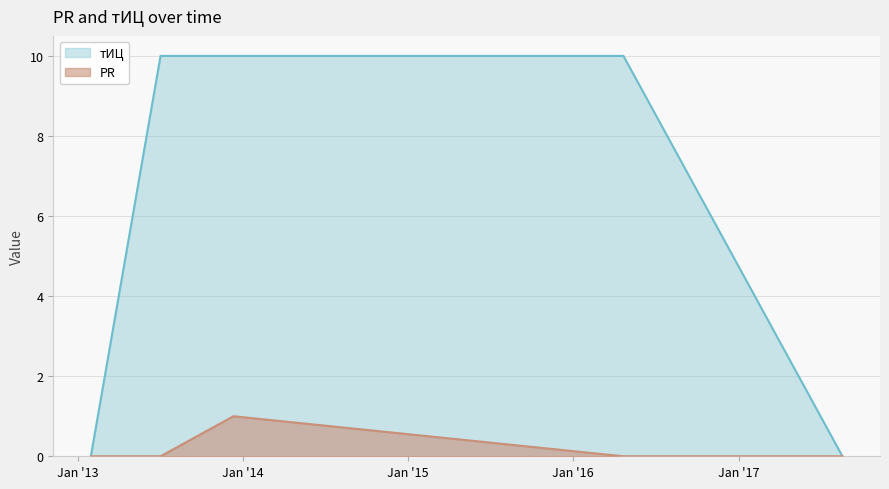

What is the difference between the second highest and minimum values in the тИЦ series?

10